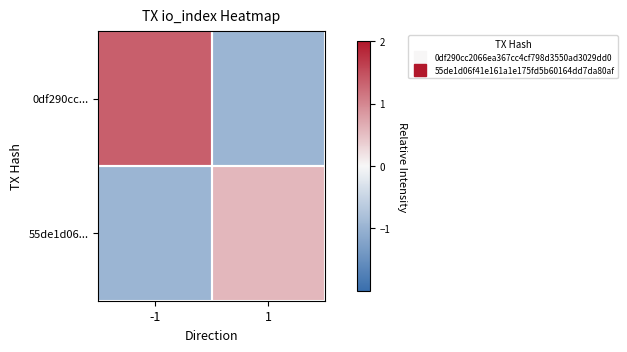

Between -1 and 1, which is larger?

-1